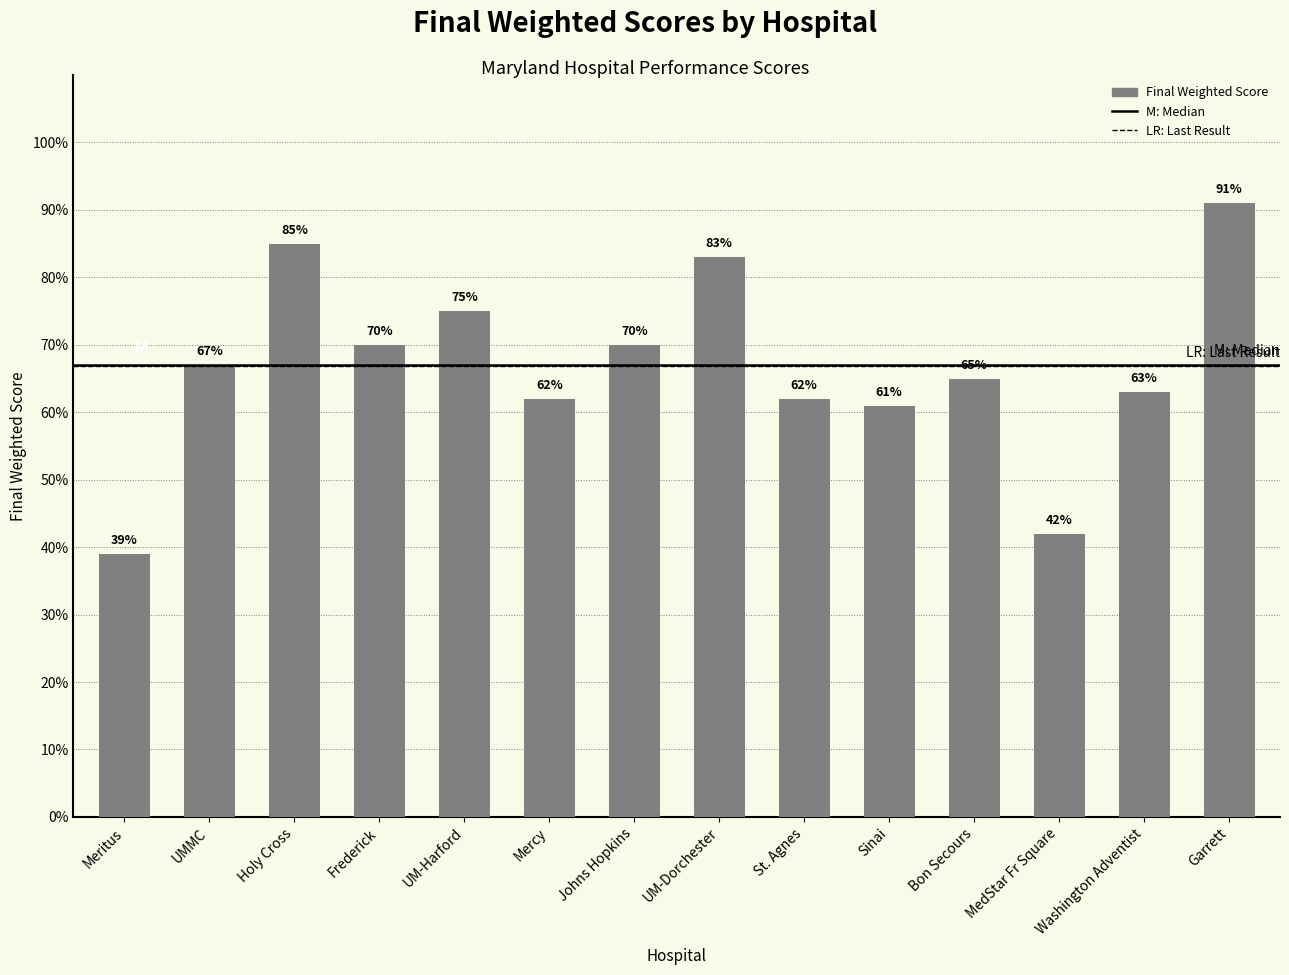

Where is the data nearest to the value 0?

Meritus